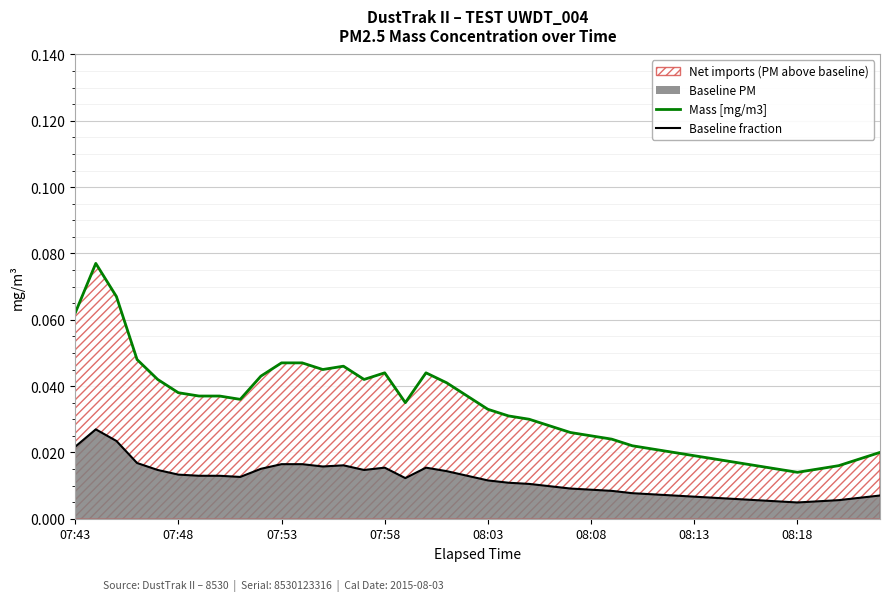

Which series has the largest total across all categories?

Mass [mg/m3]